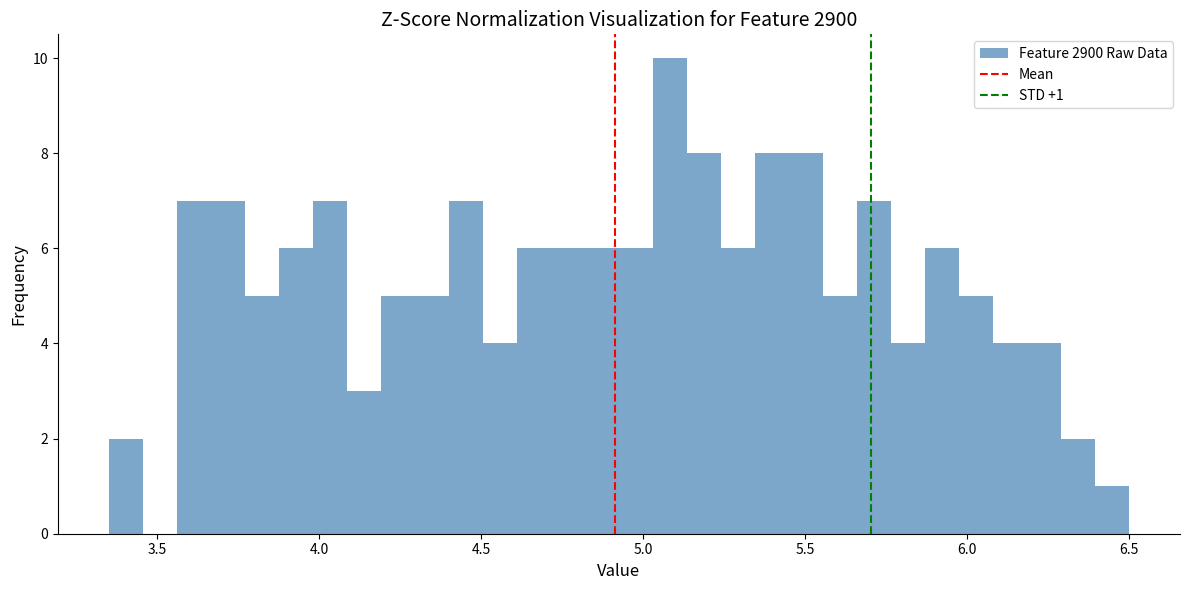

Around what value on the x-axis is the tallest bar? Give the approximate position of its centre, as read against the axis.

5.10